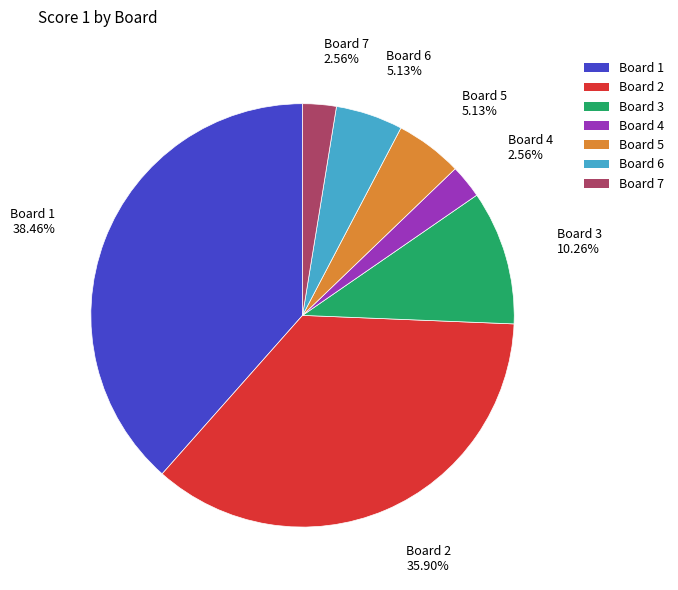

How much of the chart is everything except Board 3?

89.7%